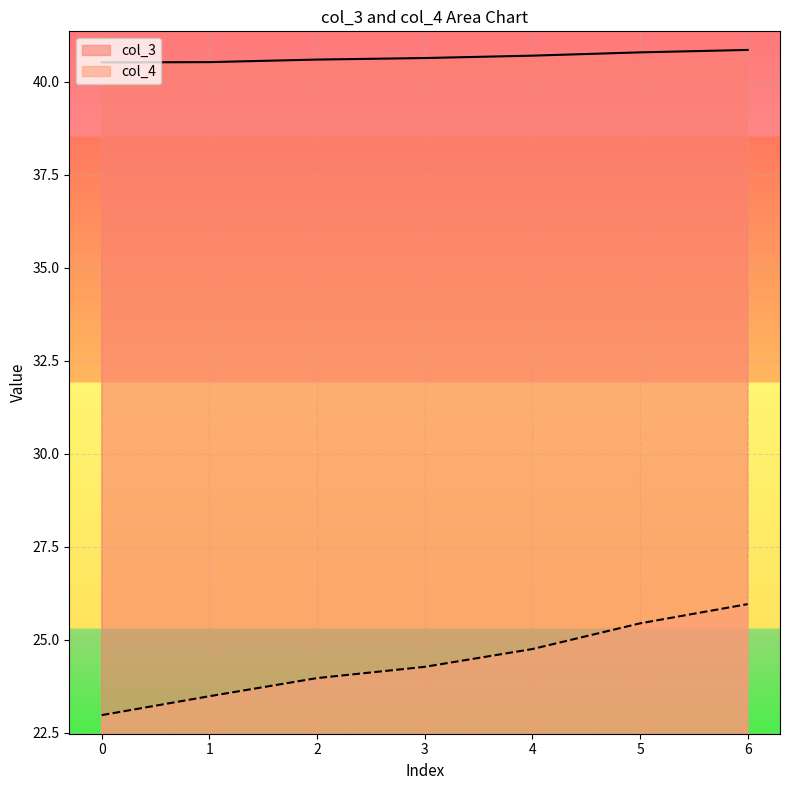

True or false: col_3 has more than 1 points higher than both neighbors.

False